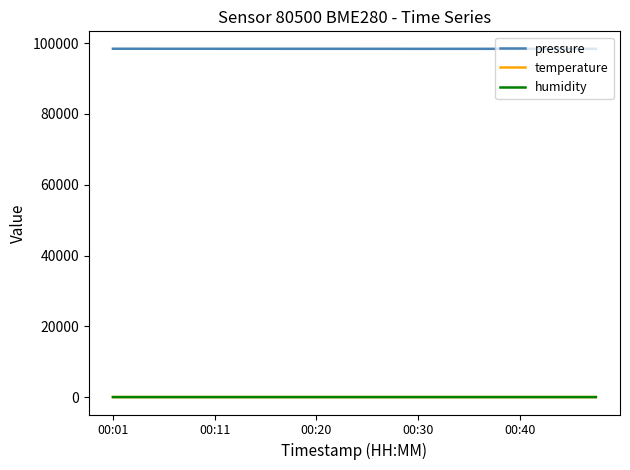

Which series has the widest spread of values?

pressure